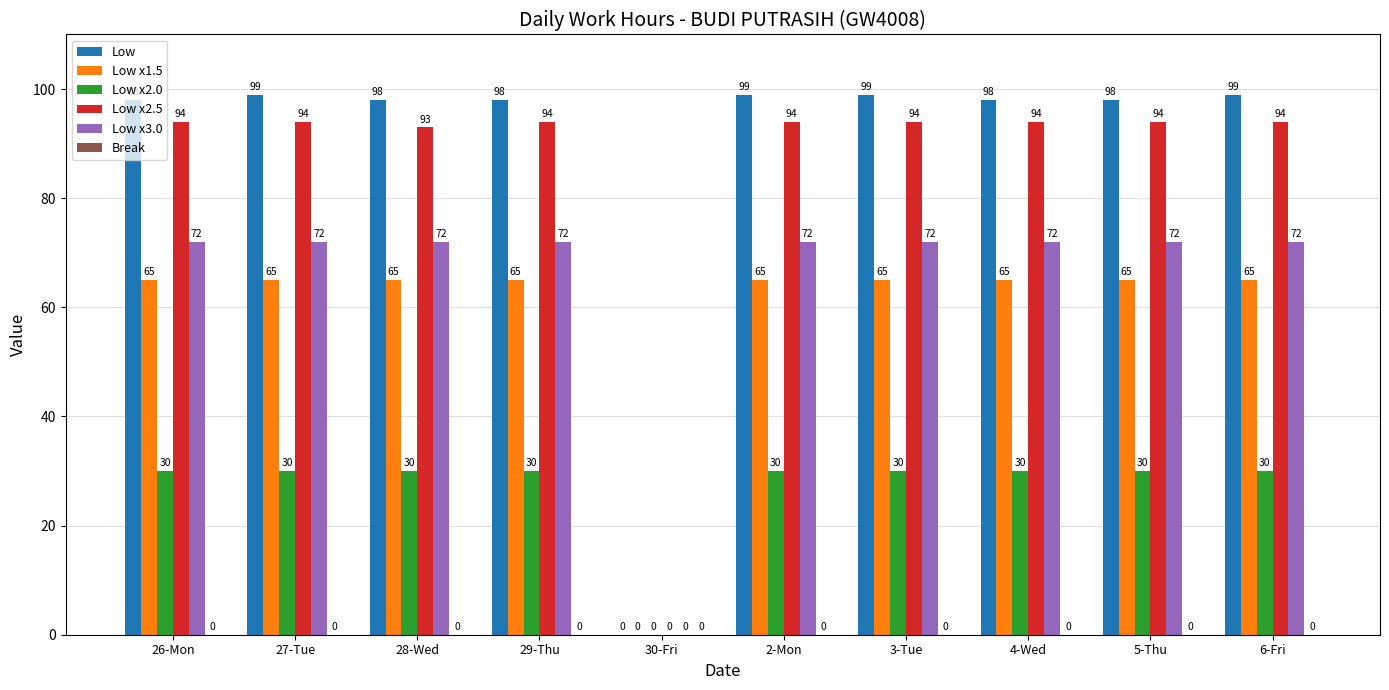

True or false: Low x3.0 has a value of 104 at 4-Wed.

False